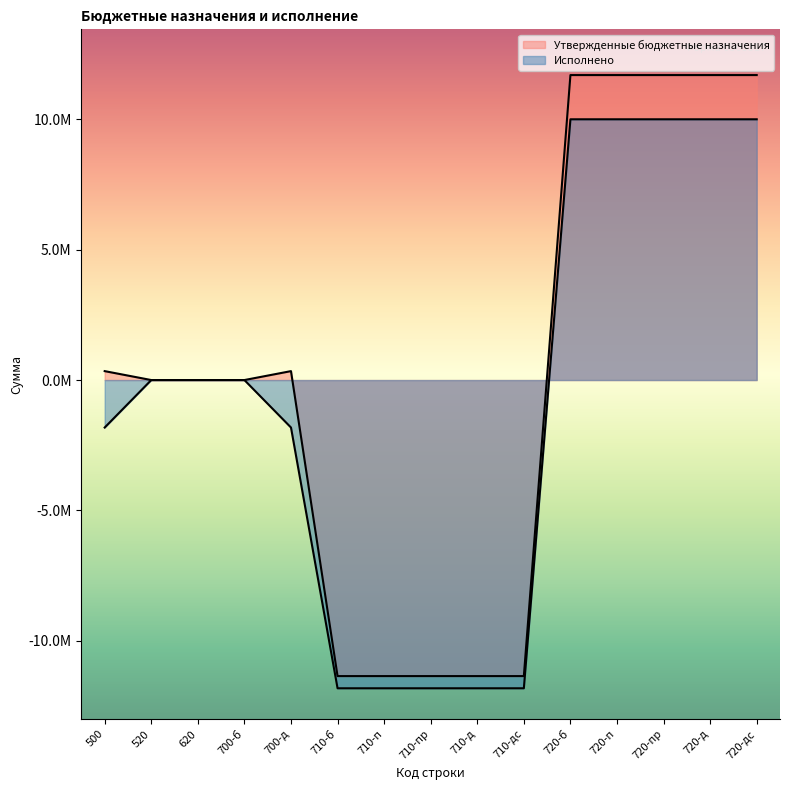

What is the sum of all Исполнено values?

-12742828.6